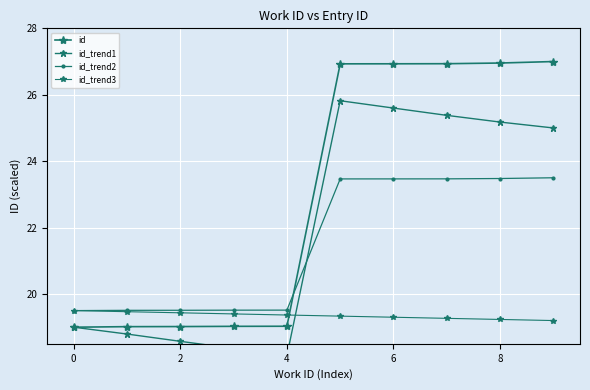

What is the label of the 2nd point from the right?

8